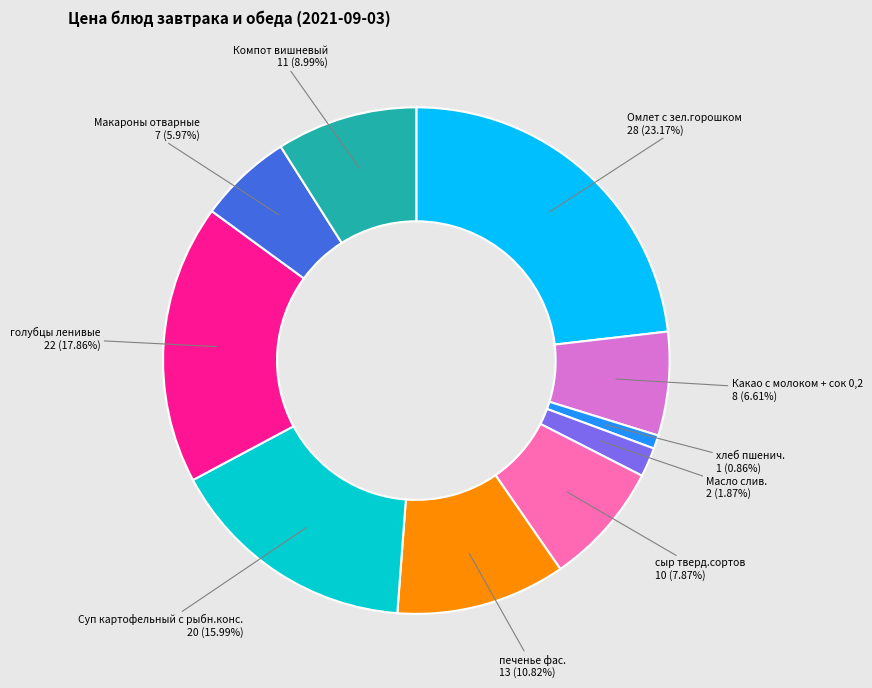

Rank the categories by value from highest to lowest.

Омлет с зел.горошком, голубцы ленивые, Суп картофельный с рыбн.конс., печенье фас., Компот вишневый, сыр тверд.сортов, Какао с молоком + сок 0,2, Макароны отварные, Масло слив., хлеб пшенич.